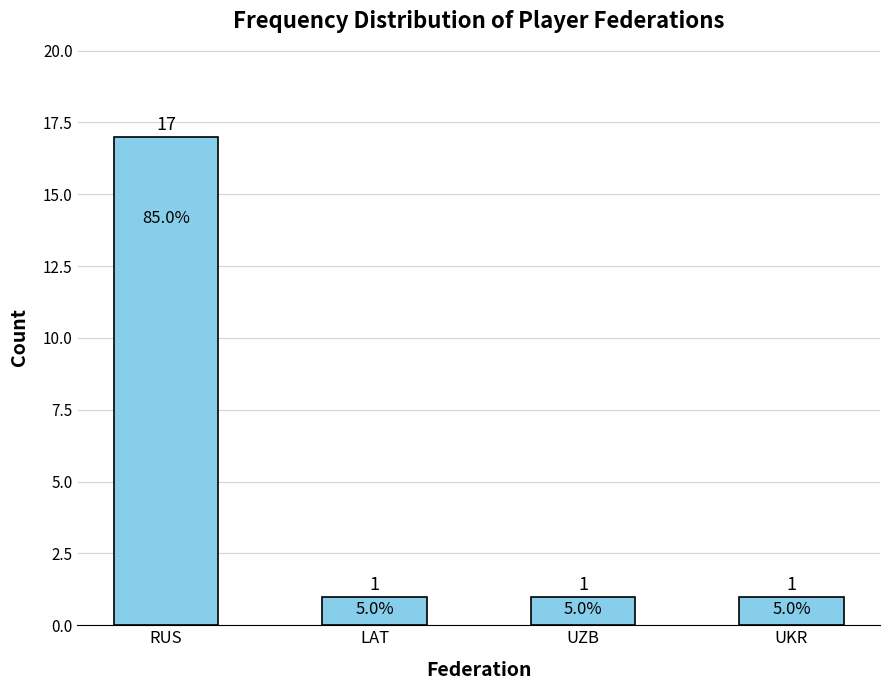

The value at RUS is 11. True or false?

False